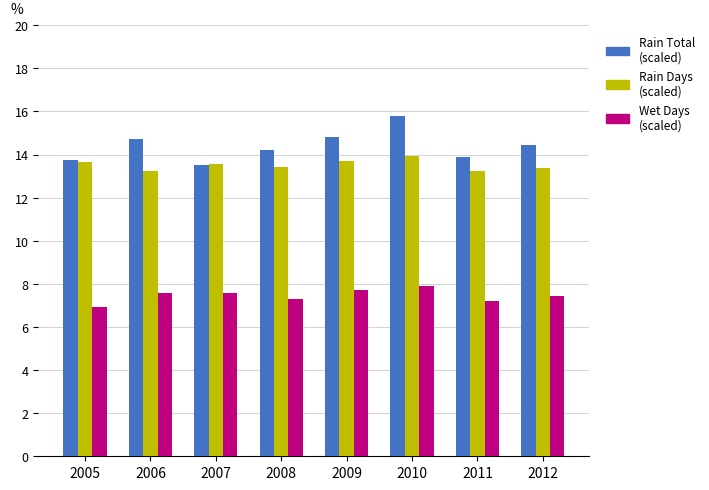

What value does the Rain Days (scaled) series have at 2005?

13.6